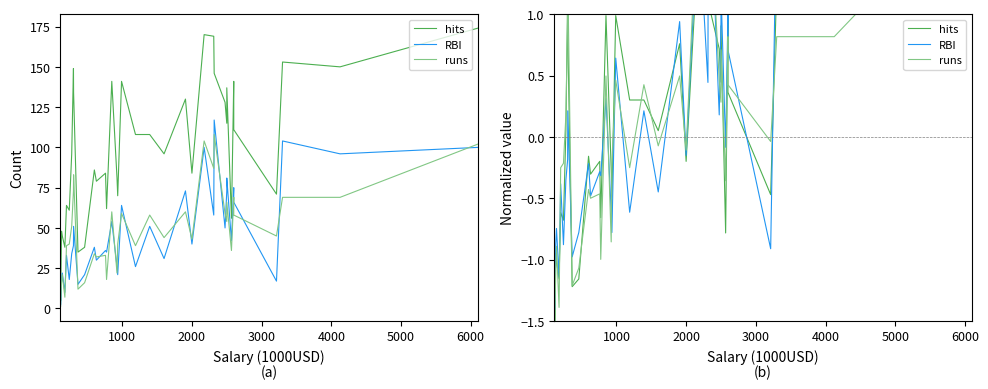

Count the number of categories in the chart.

40